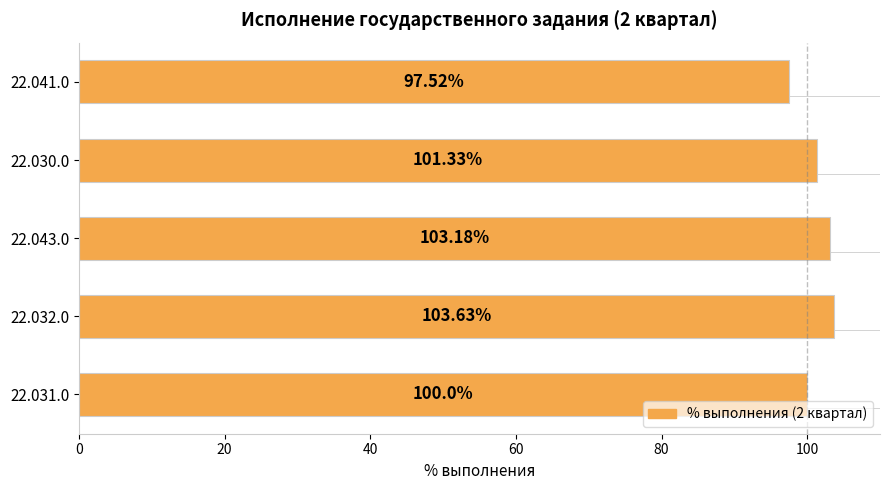

What is the change in value from 22.031.0 to 22.043.0?

+3.2